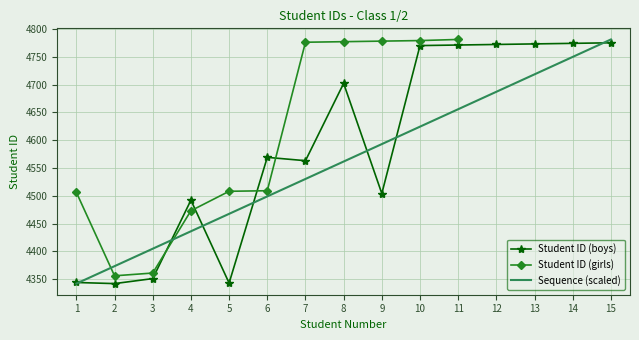

Which series has the largest total across all categories?

Student ID (boys)